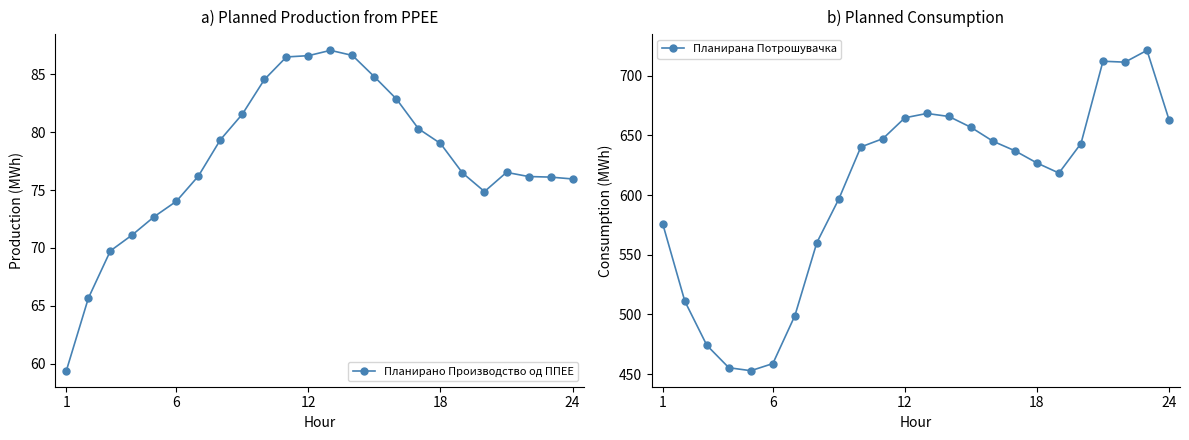

What are all the series names shown in the legend?

Планирано Производство од ППЕЕ, Планирана Потрошувачка